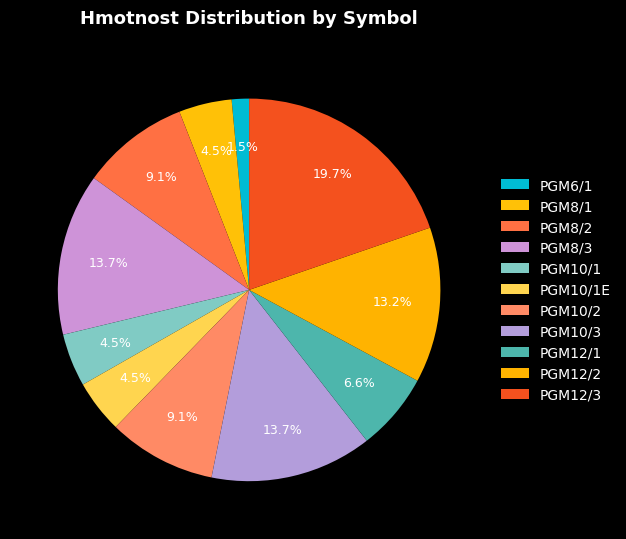

Between PGM10/1E and PGM6/1, which is larger?

PGM10/1E